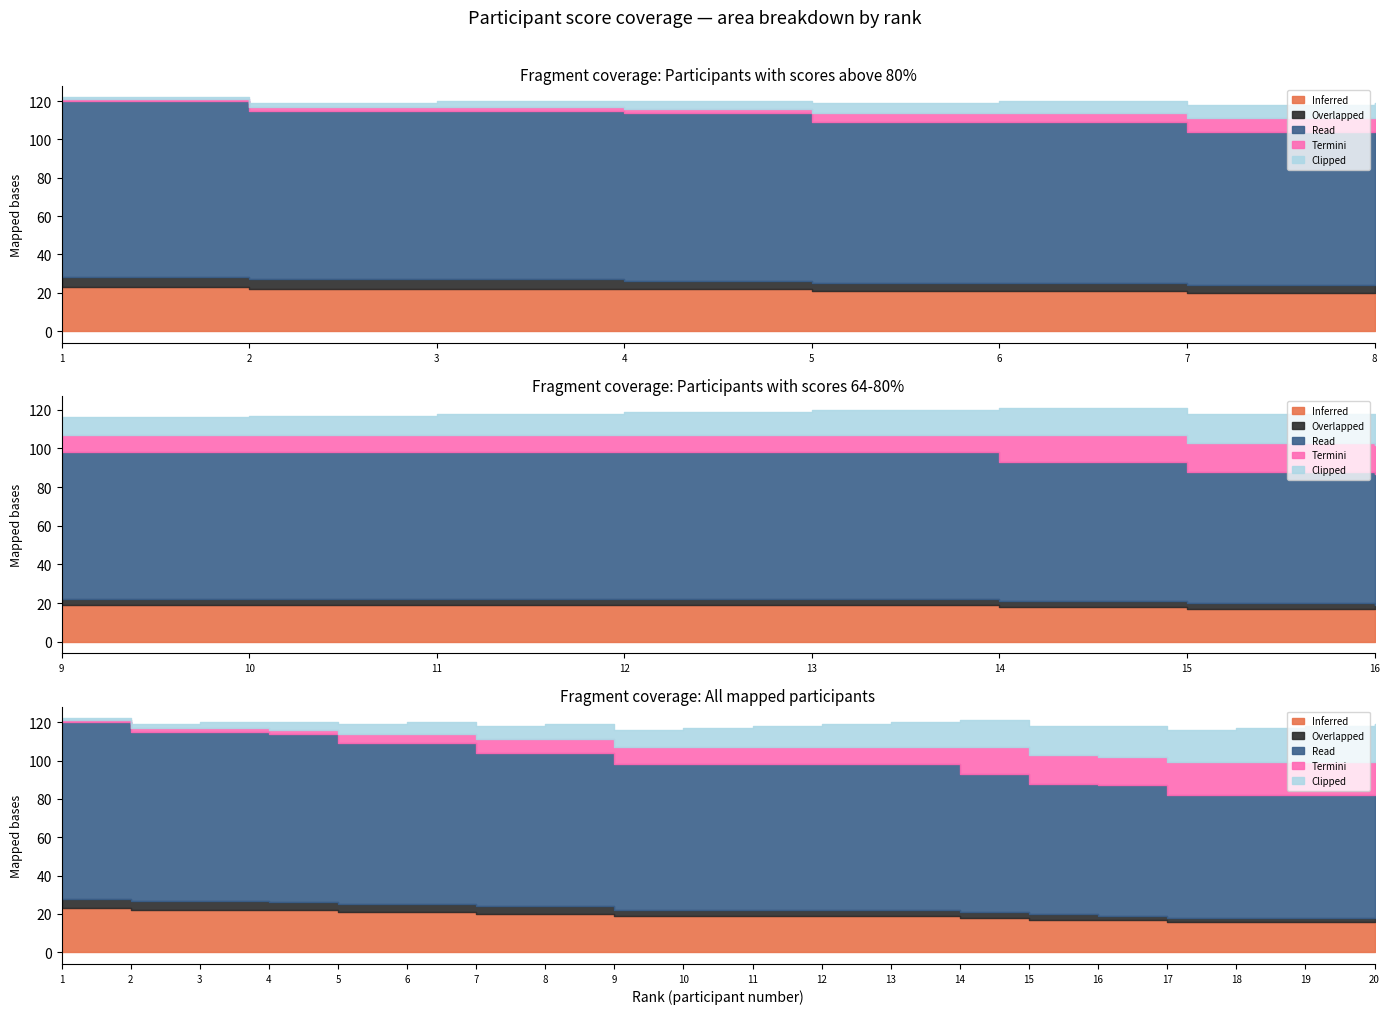

How many data points in Overlapped are less than 3?

5